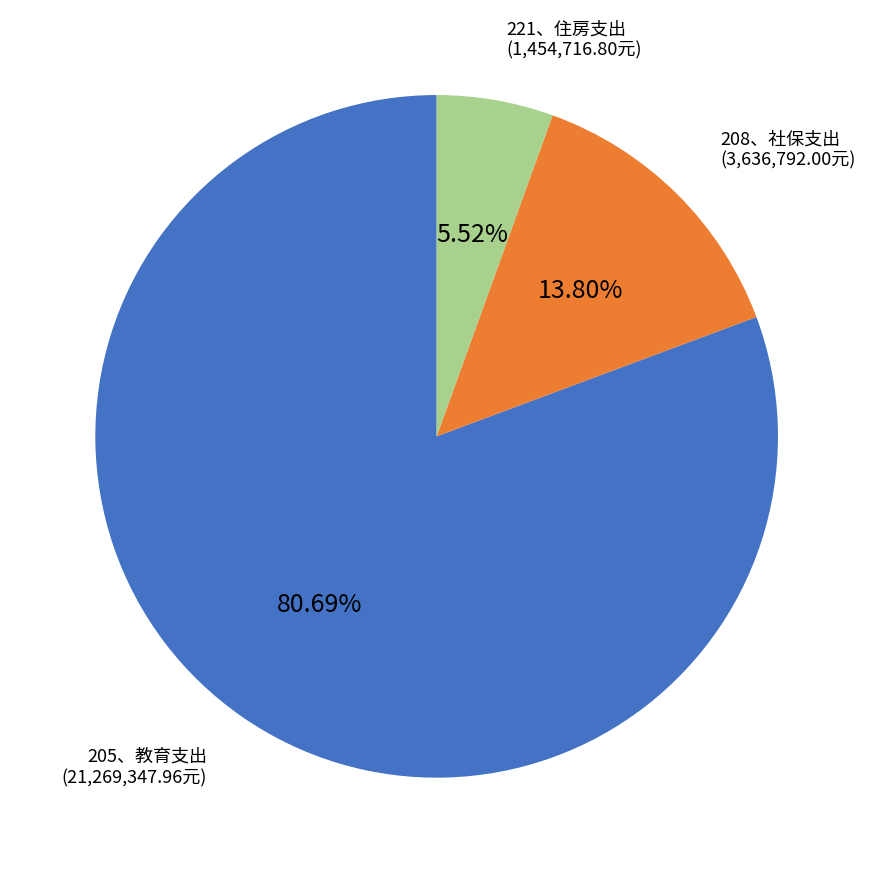

Is there a majority slice in this chart?

Yes